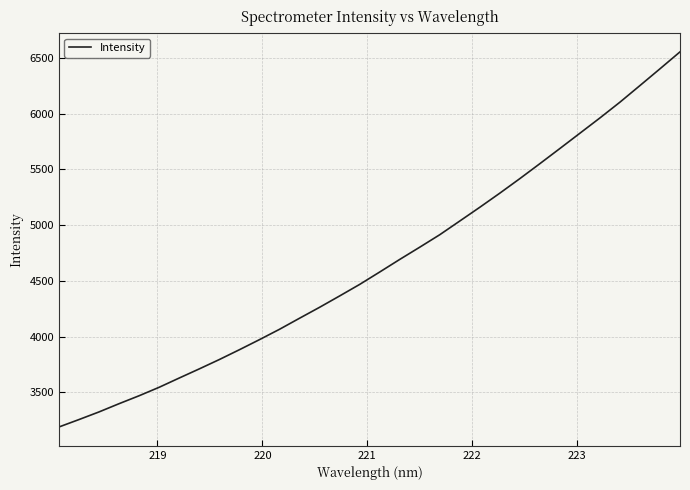

What is the sum of all values?

148711.5